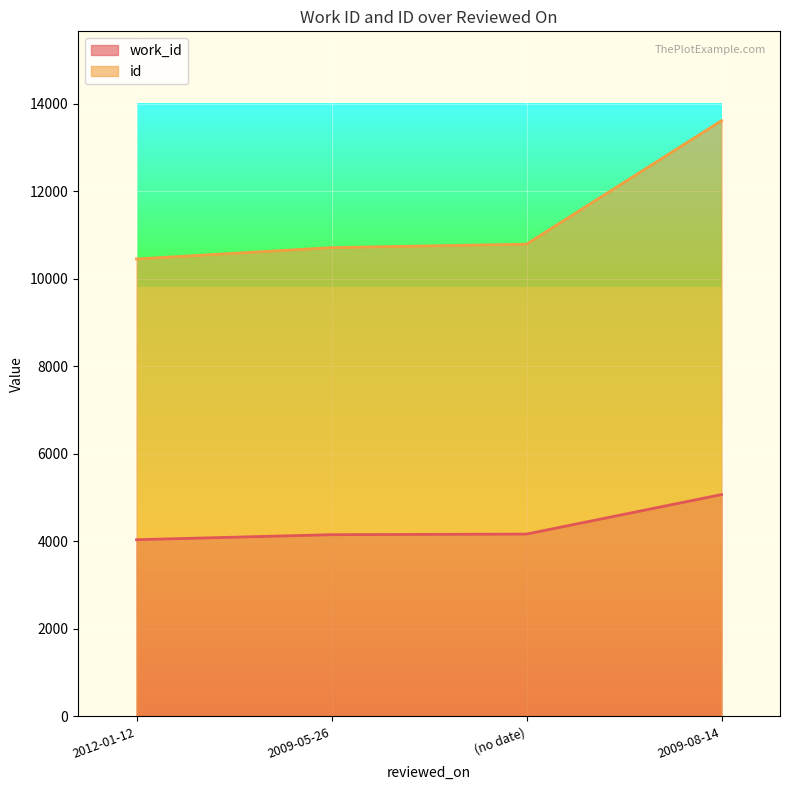

What is the difference between the highest and lowest values at 2009-08-14?

8547